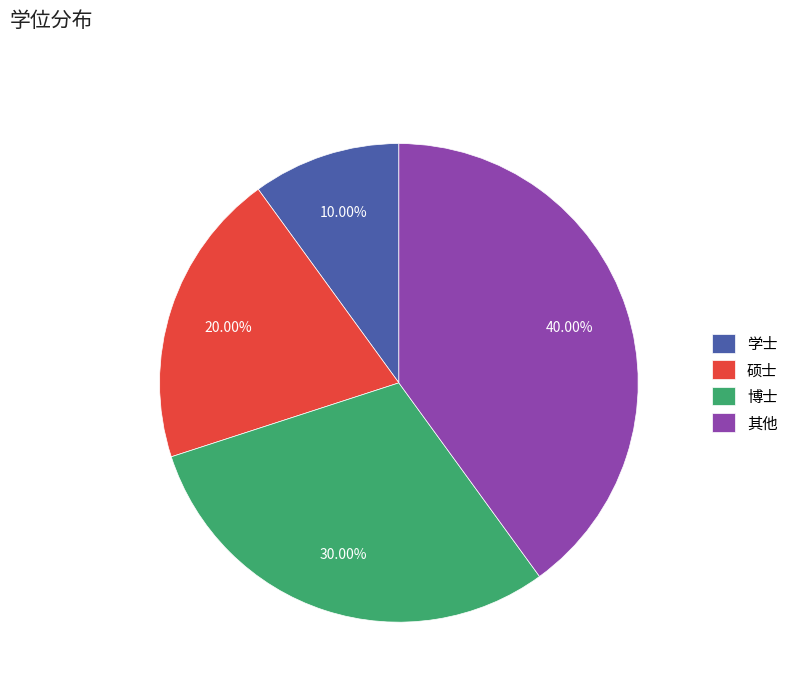

To the nearest percent, what is the average slice percentage?

25%